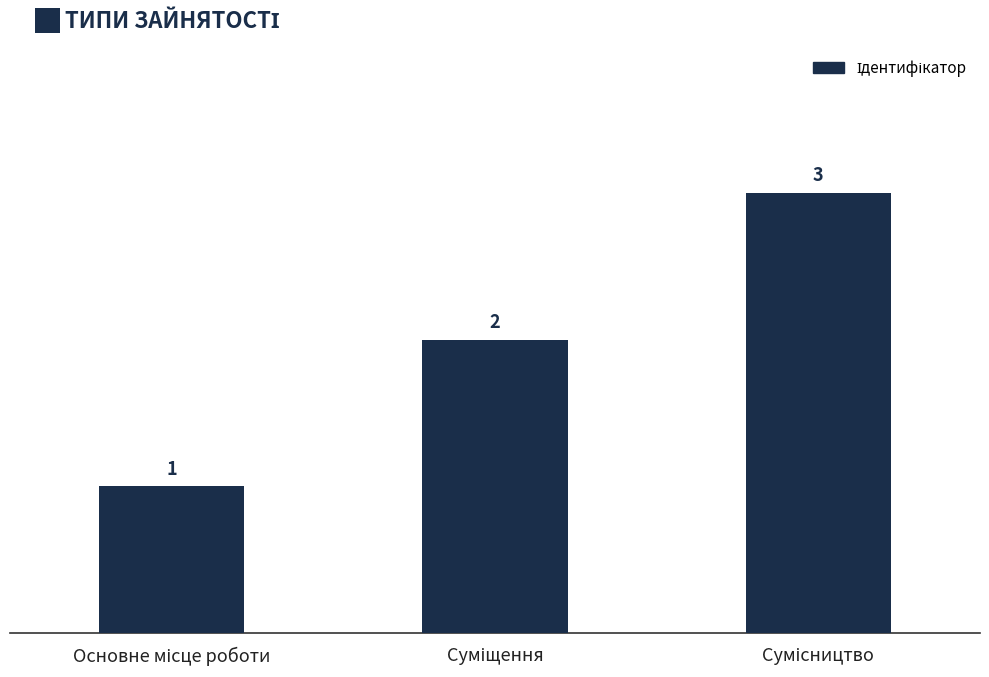

How many values are between 1 and 3?

3